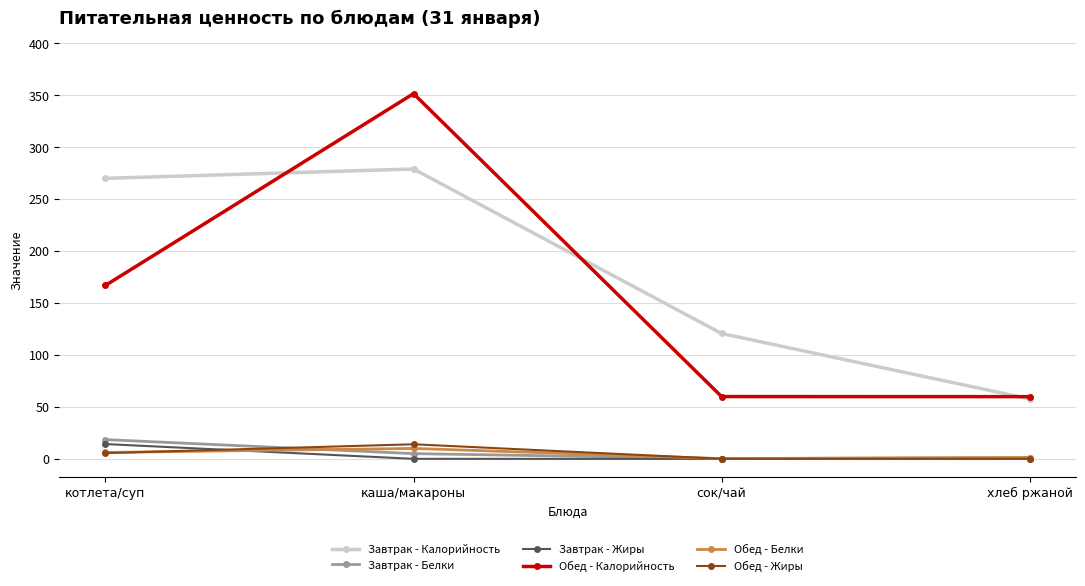

At which category is the sum across all series the highest?

каша/макароны